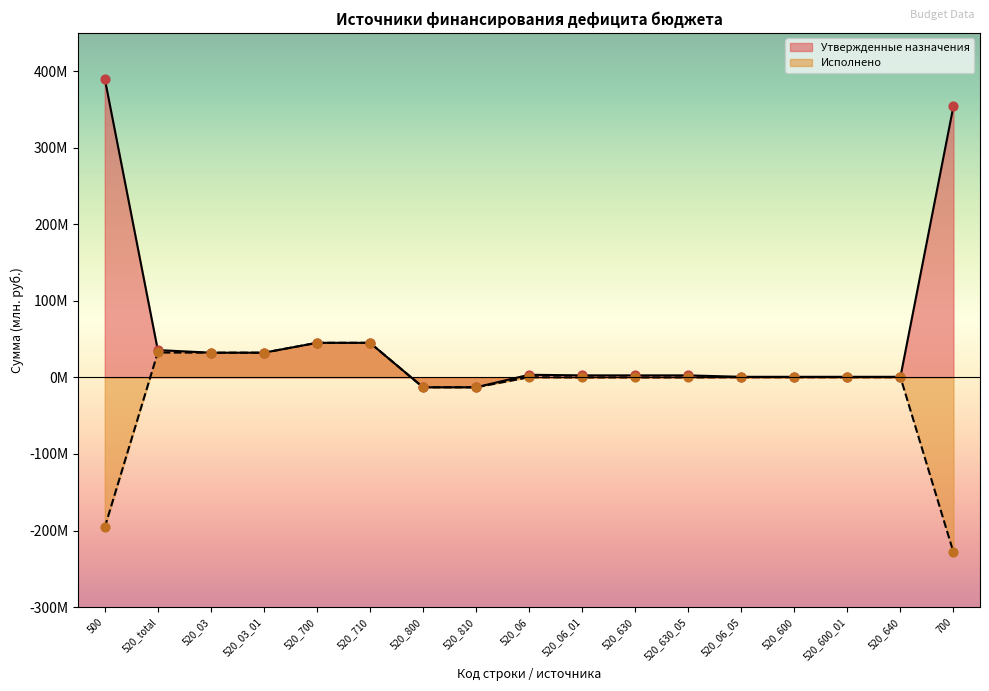

Which series has the widest spread of Y values?

Утвержденные назначения